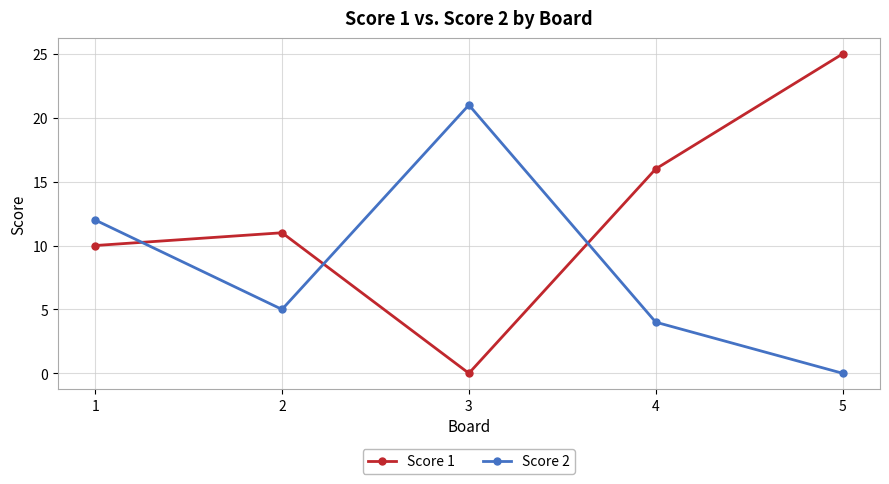

Is it true that Score 1 equals 5 at 5?

False